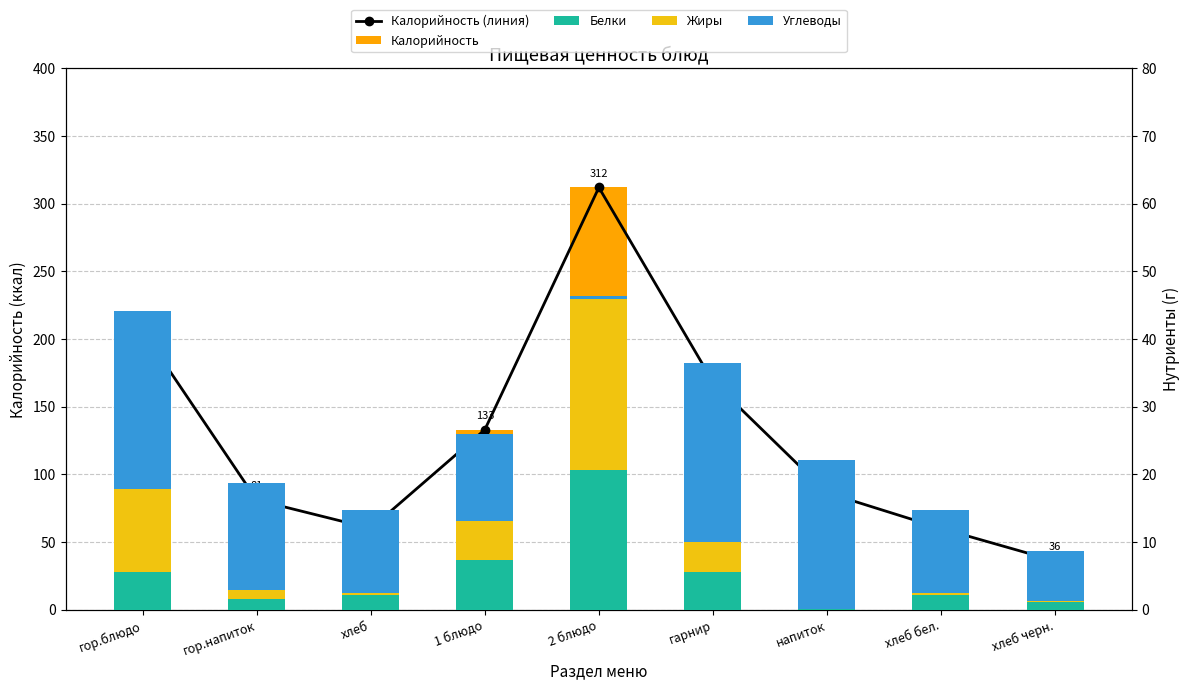

Which series has the largest range (max minus min)?

Калорийность (линия)